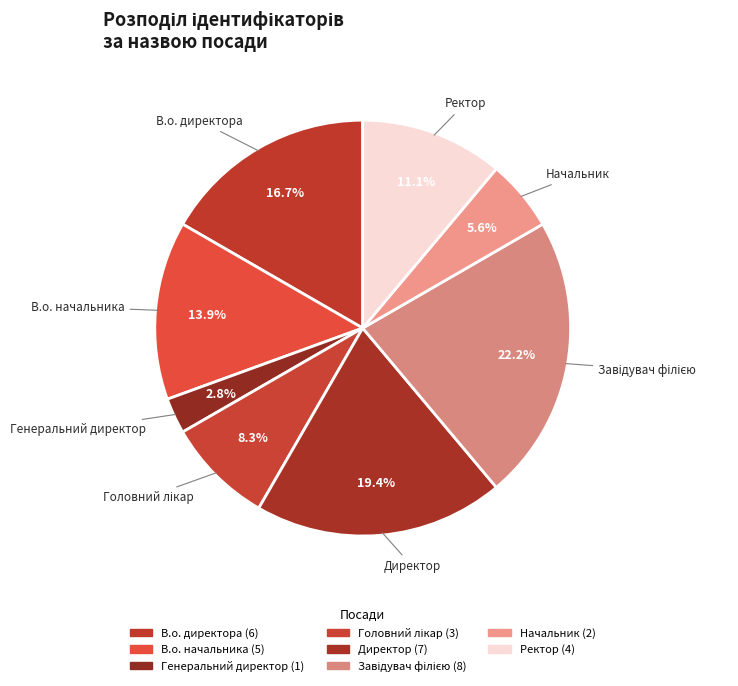

Do В.о. директора and Генеральний директор together represent more than half of the pie?

No